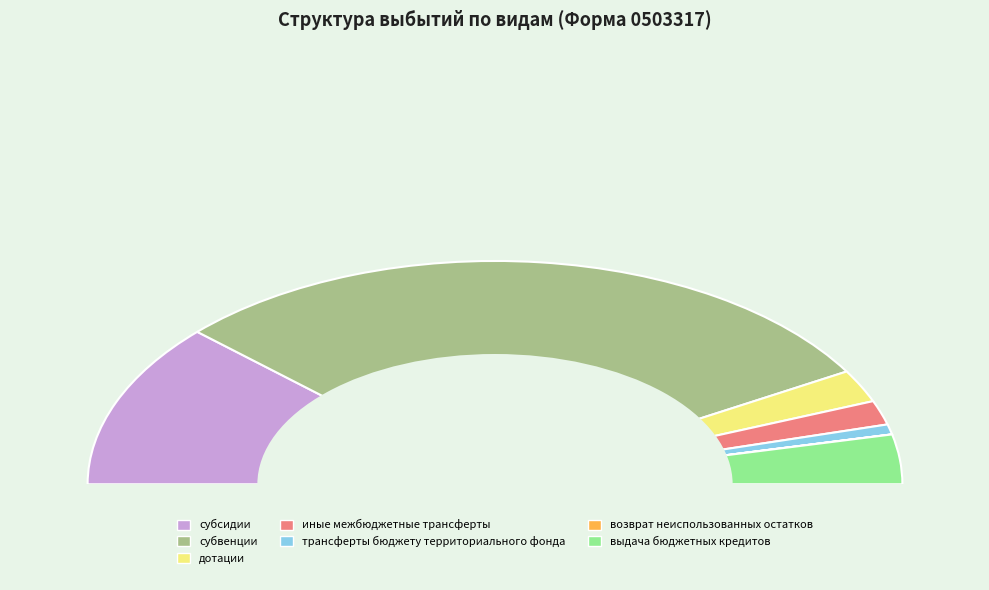

What is the majority slice?

субвенции